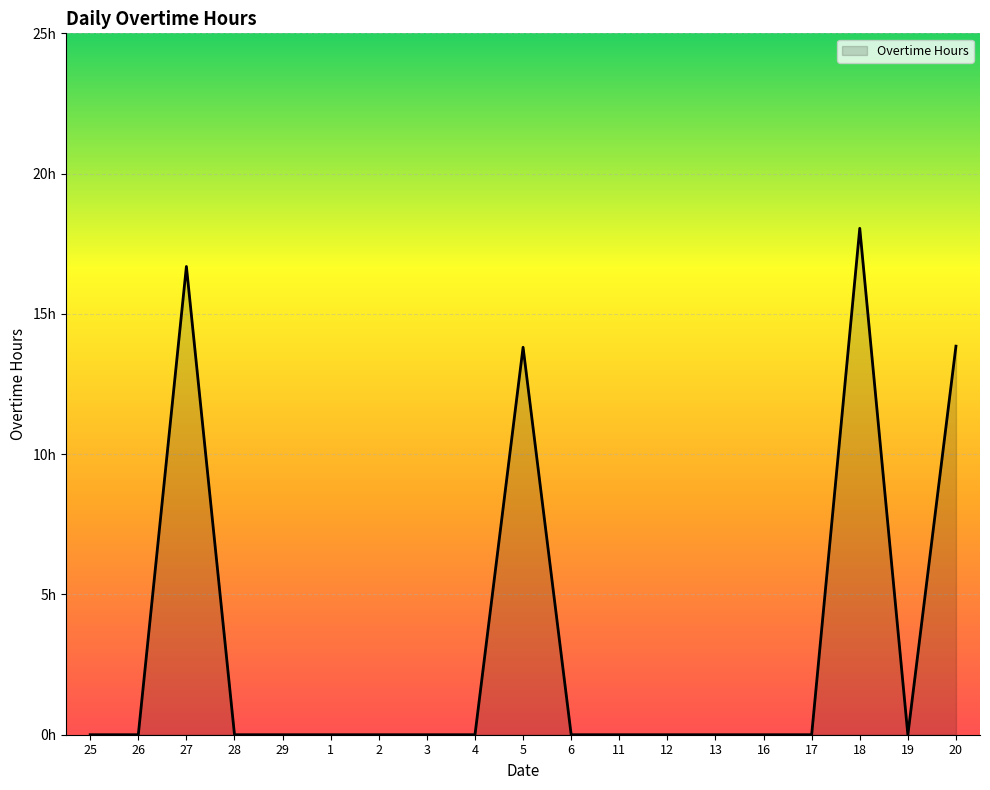

How many points are higher than both their immediate neighbors (excluding endpoints)?

3